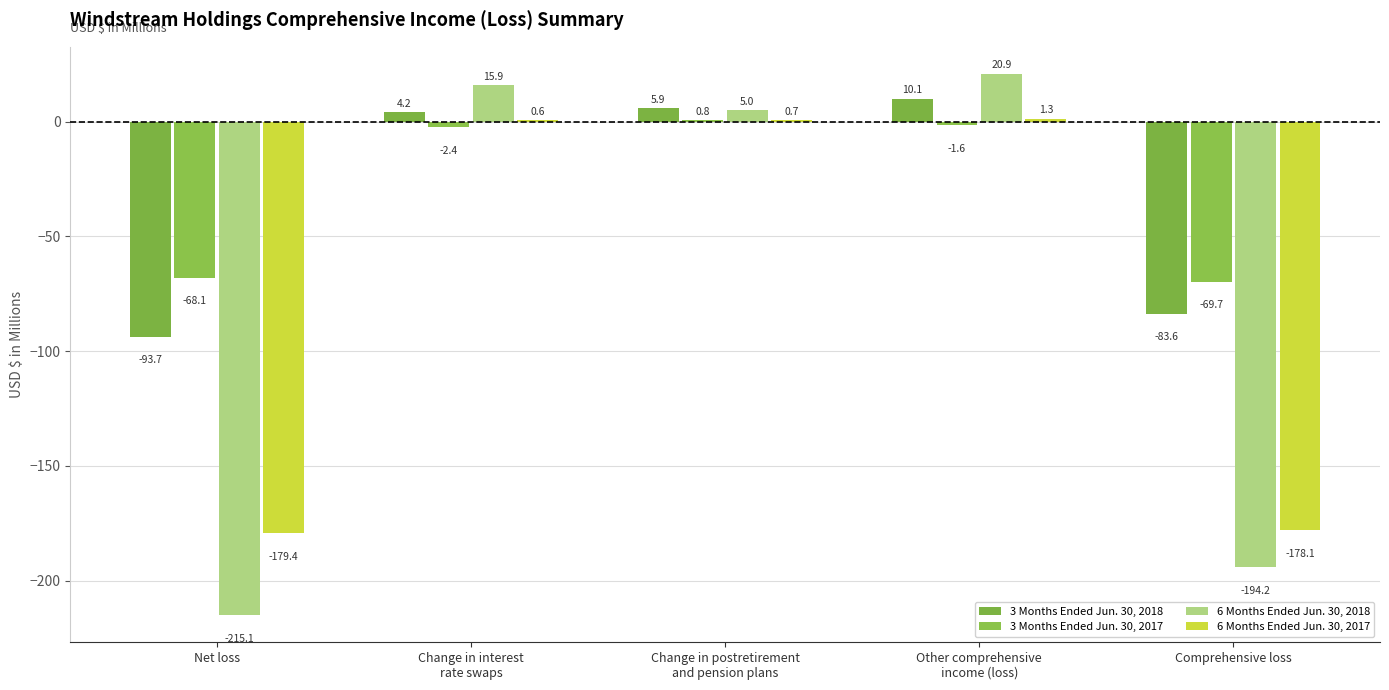

The value of 6 Months Ended Jun. 30, 2017 at Net loss is -238.6. True or false?

False